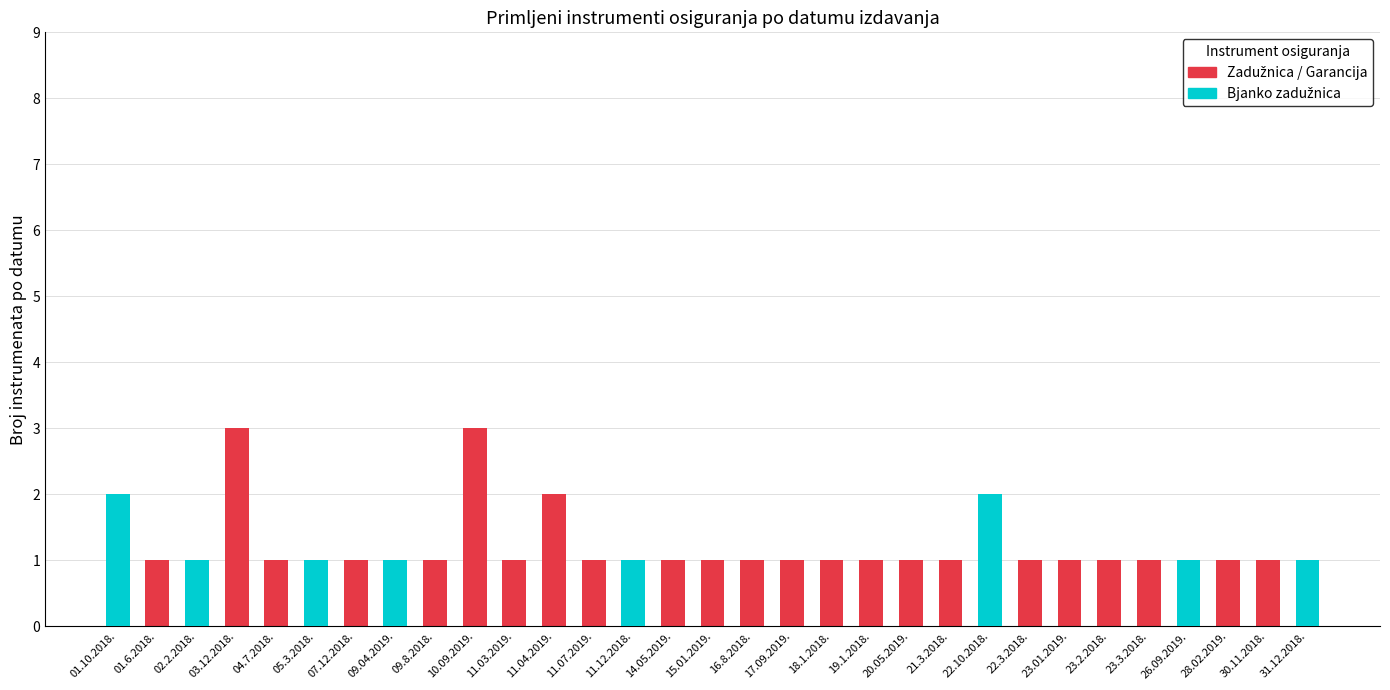

What is the sum of all Bjanko zadužnica values?

10